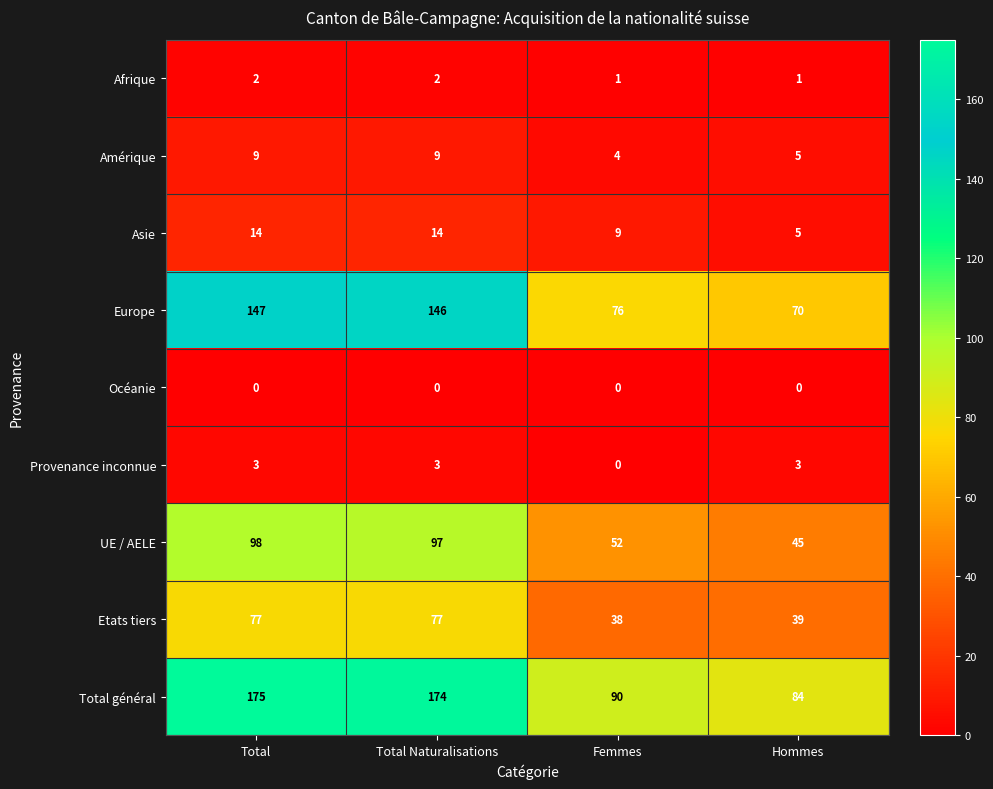

How many distinct data groups are displayed?

9